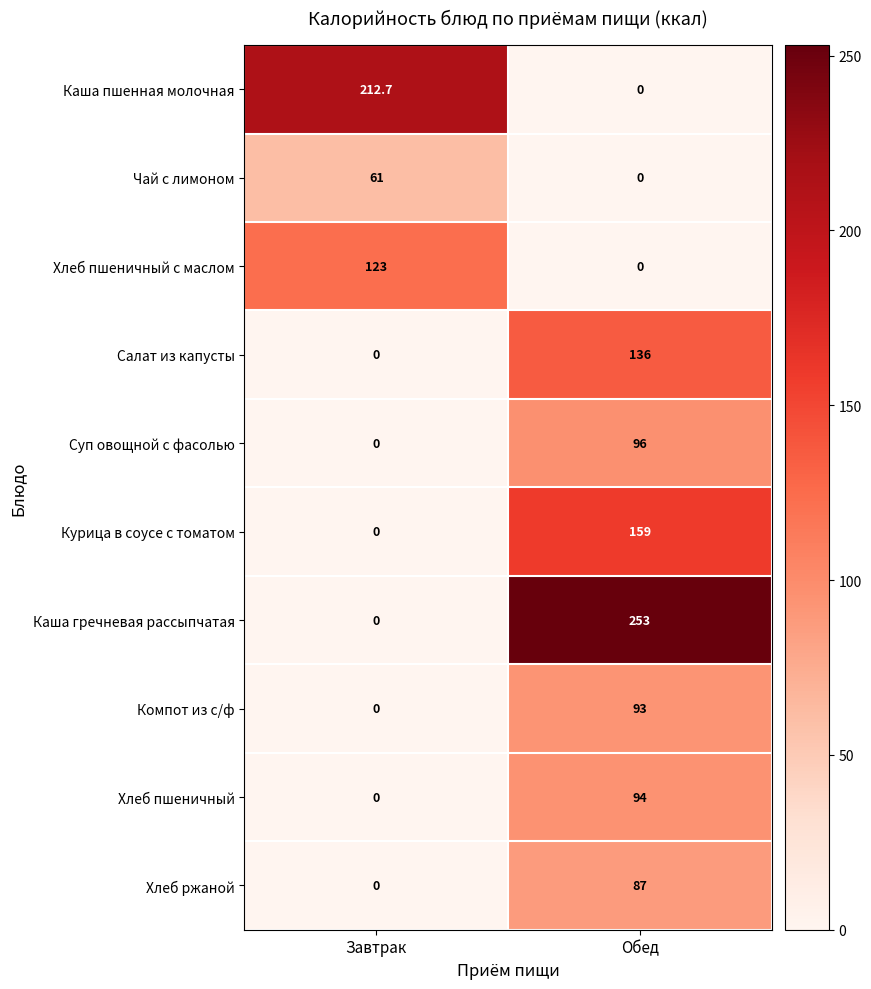

Reading right to left, list all the values displayed in this chart.

Каша пшенная молочная: Обед=0.0	Завтрак=212.7
Чай с лимоном: Обед=0.0	Завтрак=61.0
Хлеб пшеничный с маслом: Обед=0.0	Завтрак=123.0
Салат из капусты: Обед=136.0	Завтрак=0.0
Суп овощной с фасолью: Обед=96.0	Завтрак=0.0
Курица в соусе с томатом: Обед=159.0	Завтрак=0.0
Каша гречневая рассыпчатая: Обед=253.0	Завтрак=0.0
Компот из с/ф: Обед=93.0	Завтрак=0.0
Хлеб пшеничный: Обед=94.0	Завтрак=0.0
Хлеб ржаной: Обед=87.0	Завтрак=0.0